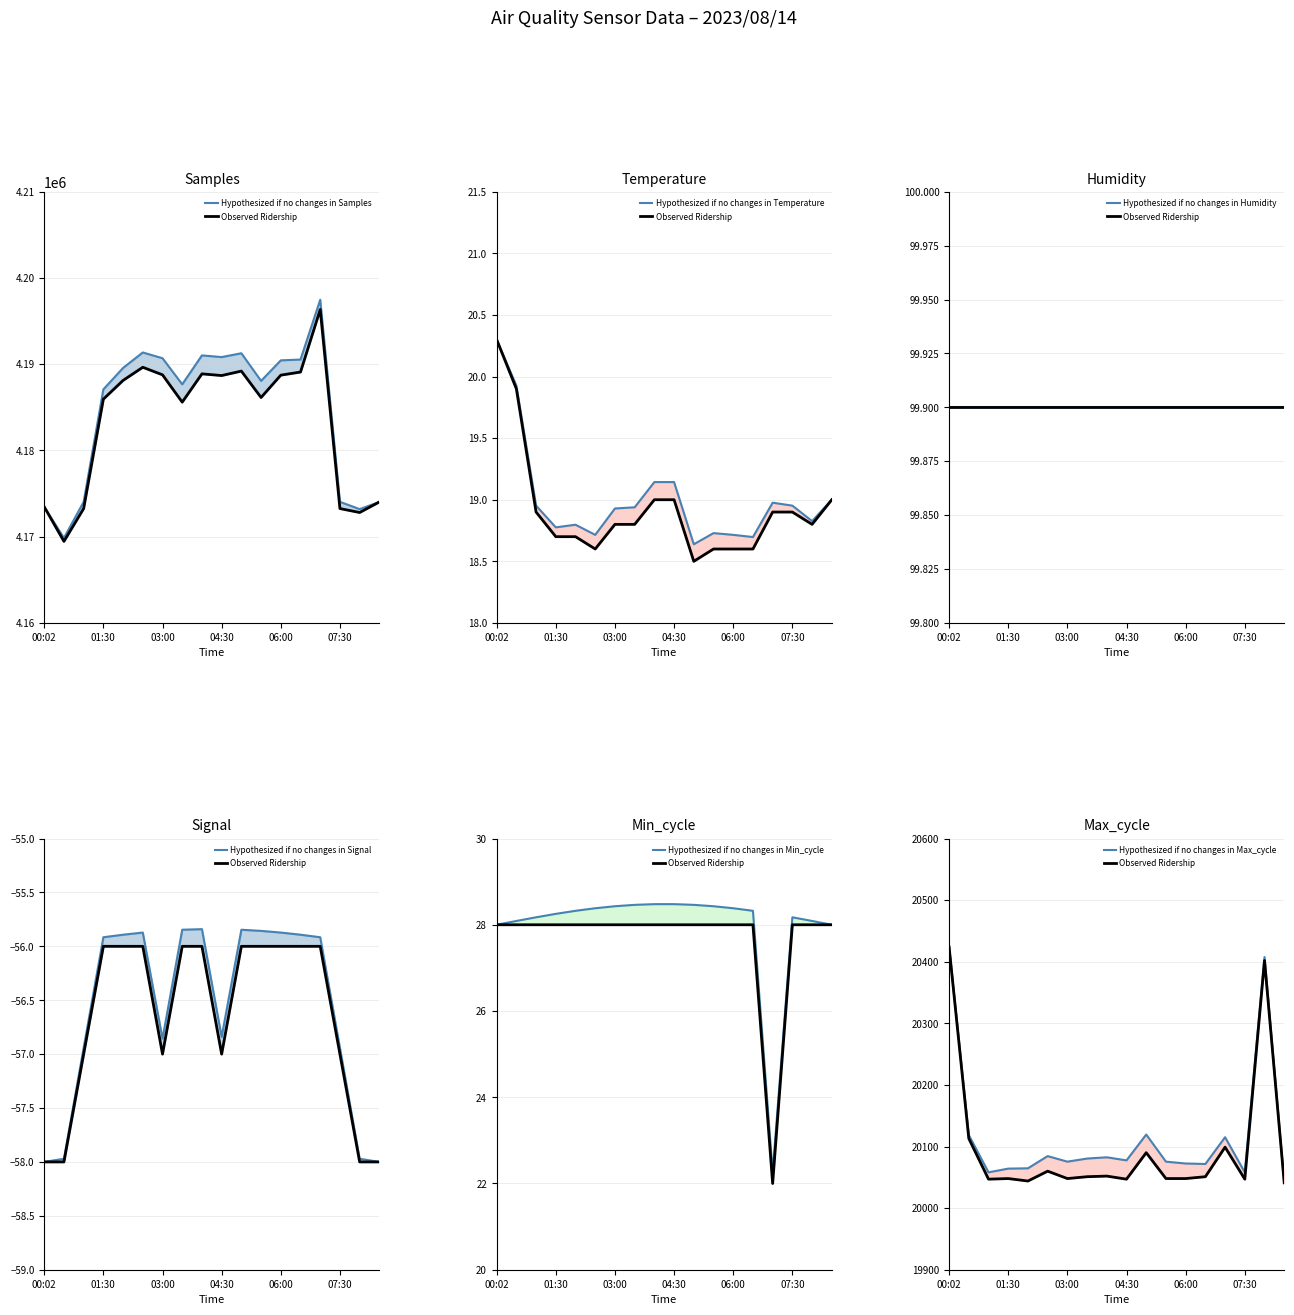

What is the greatest value displayed?

4197476.4